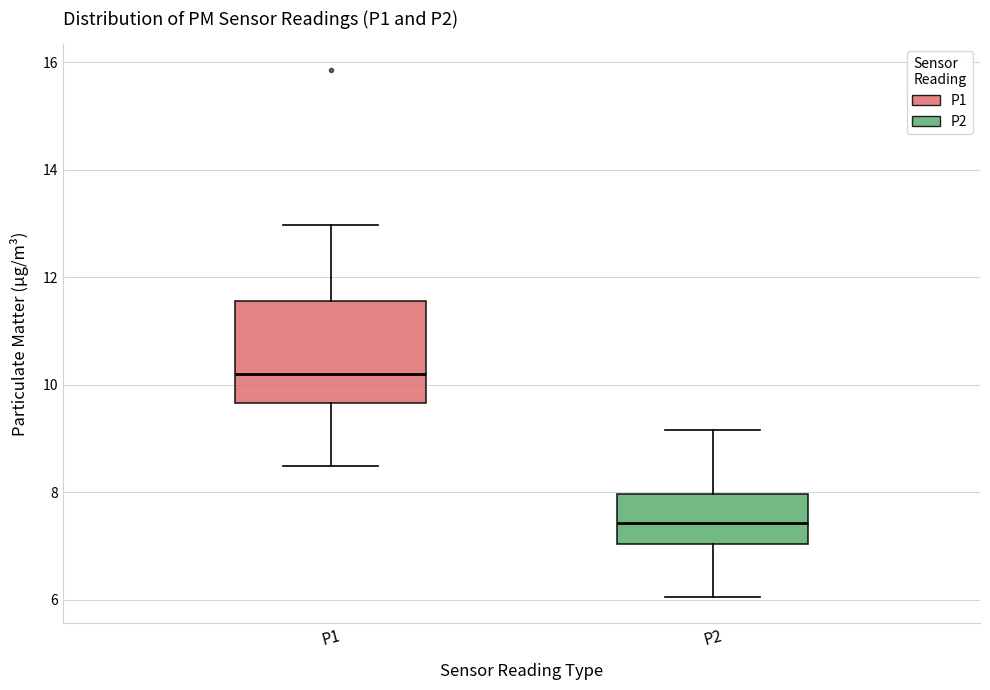

Which box is the tallest, from its lower edge to its upper edge?

P1